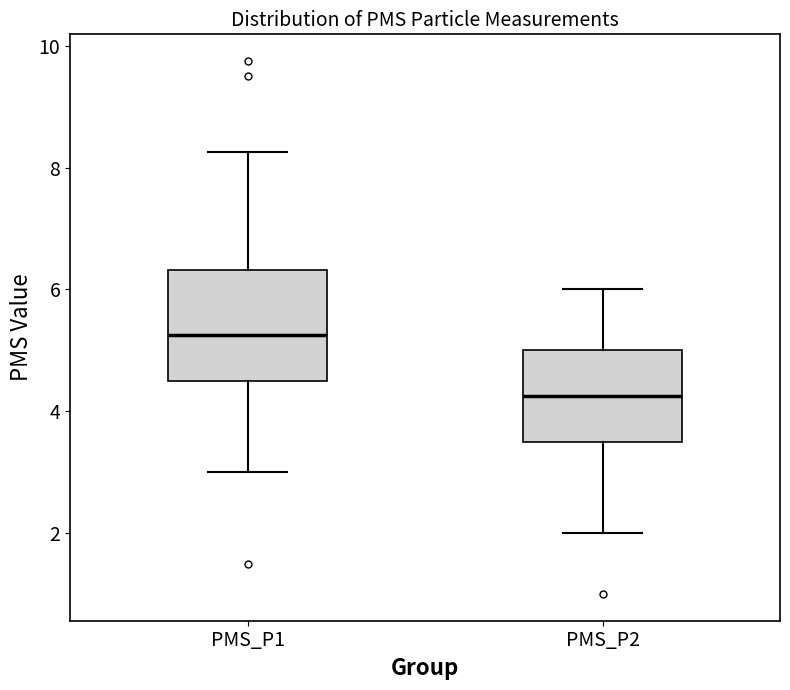

Reading left to right, transcribe this box plot: for each box, give where its median line is, the range the box spans, and where its two whiskers end, as read against the y-axis. The values are not printed on the chart, so give them approximately, as read against the axis.

PMS_P1: median 5.2, box 4.6 to 6.4, whiskers 3.0 to 8.2
PMS_P2: median 4.2, box 3.6 to 5.0, whiskers 2.0 to 6.0